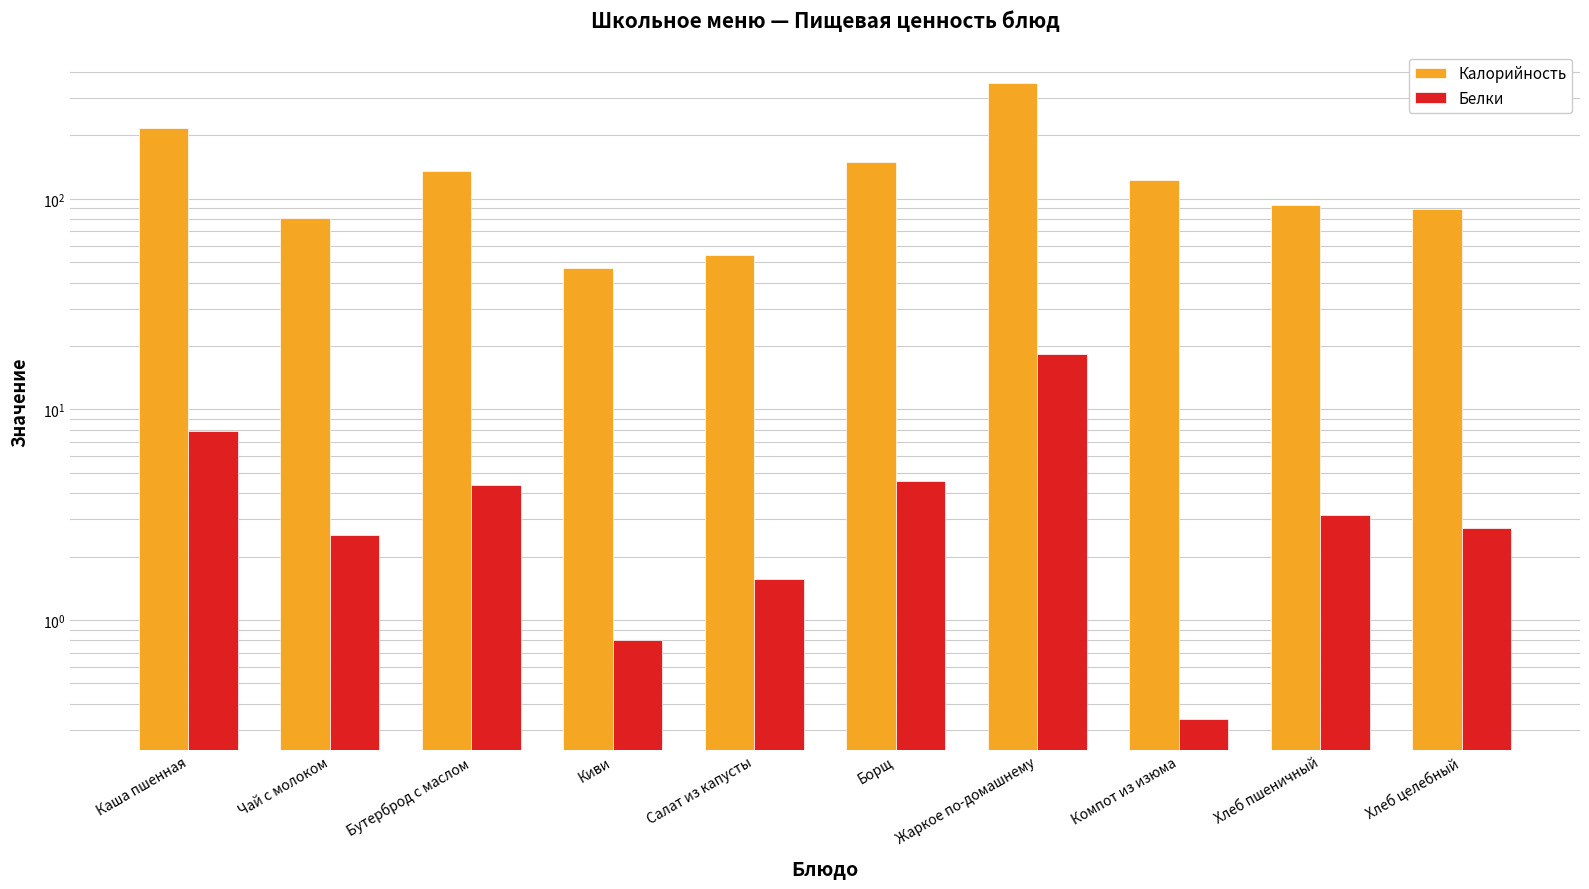

What is the minimum value for Белки?

0.3